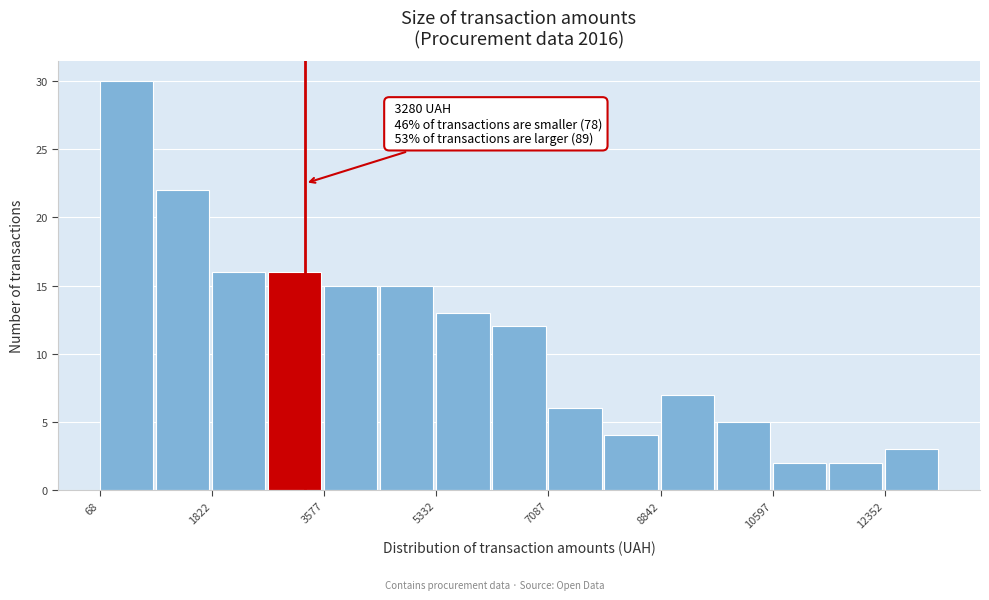

Over which range of the x-axis is the bar tallest?

0 to 1000